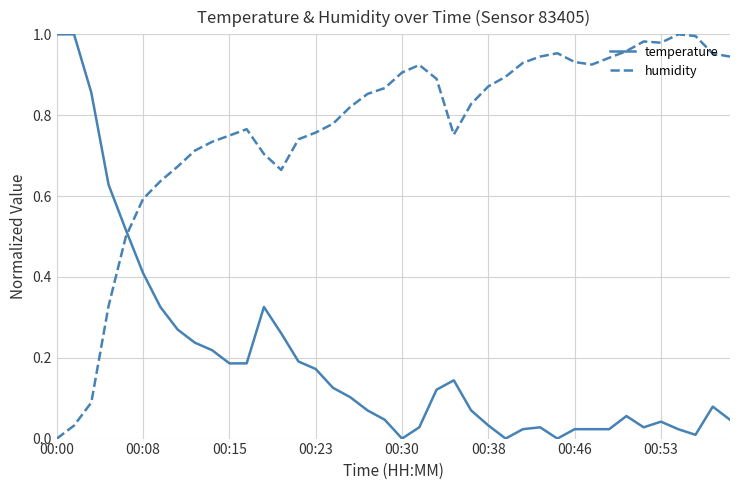

Which series has the largest total across all categories?

humidity